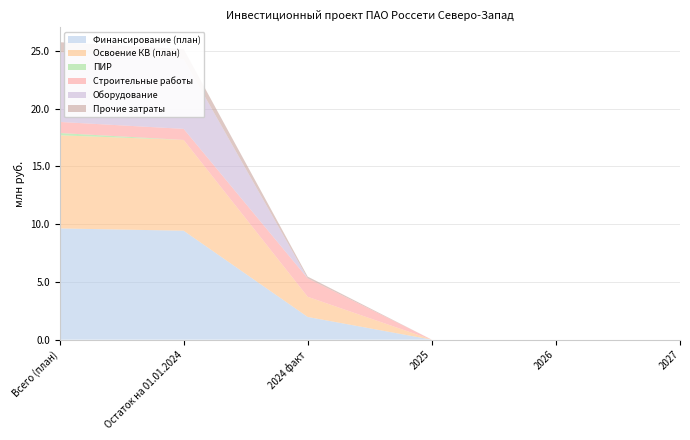

Reading left to right, what are all the values shown in this chart?

Финансирование (план): 9.6	9.4	2.0	0.0	0.0	0.0
Освоение КВ (план): 8.1	7.9	1.7	0.0	0.0	0.0
ПИР: 0.2	0.0	0.0	0.0	0.0	0.0
Строительные работы: 1.0	1.0	1.6	0.0	0.0	0.0
Оборудование: 6.0	6.0	0.0	0.0	0.0	0.0
Прочие затраты: 0.9	0.9	0.2	0.0	0.0	0.0